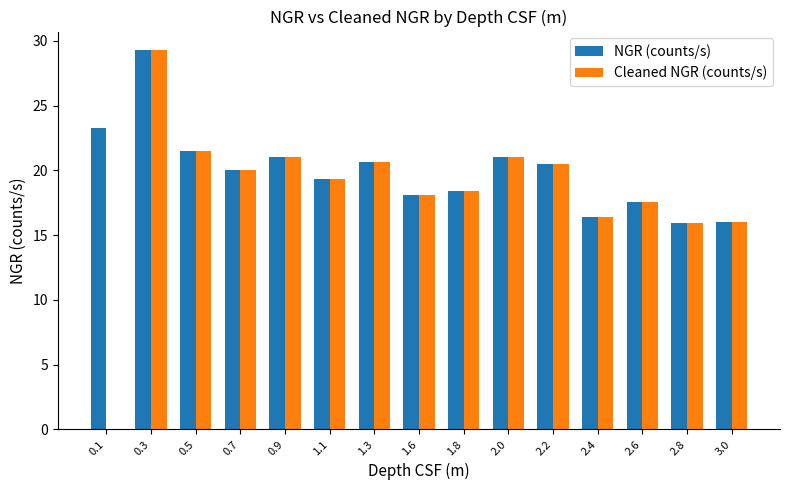

What value does the Cleaned NGR (counts/s) series have at 1.6?

18.1